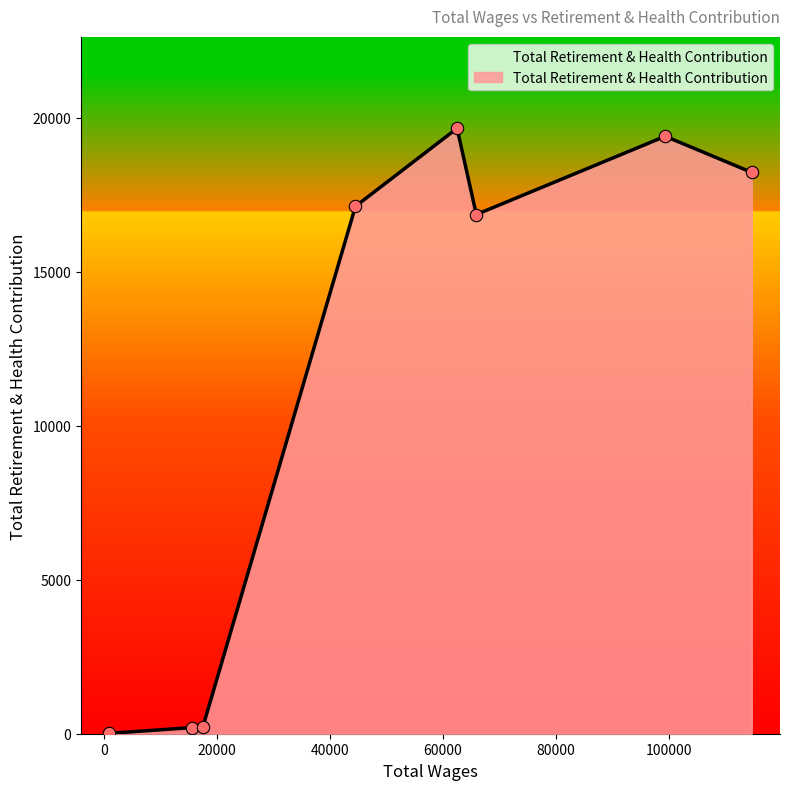

What is the difference between the maximum and minimum values?

19640